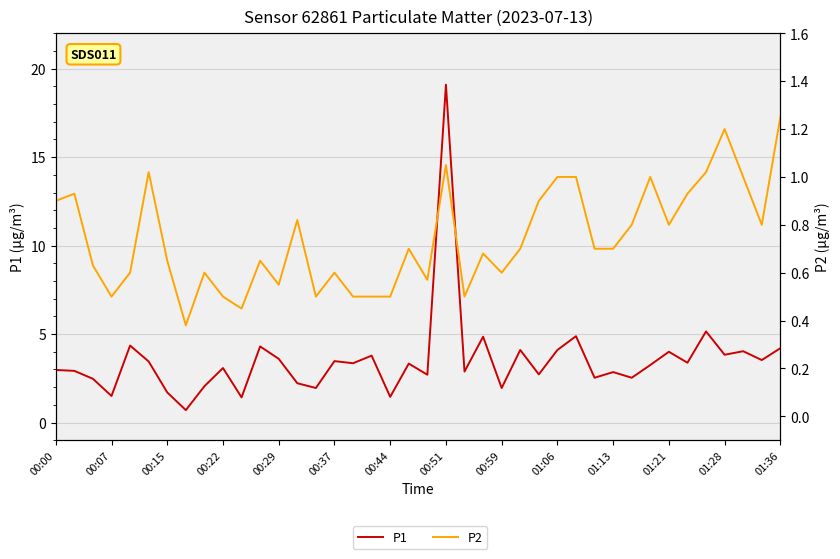

Which series has the largest total across all categories?

P1